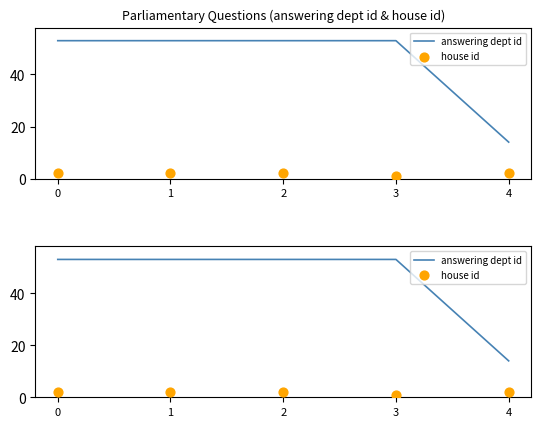

At how many categories does at least one series exceed 3?

5